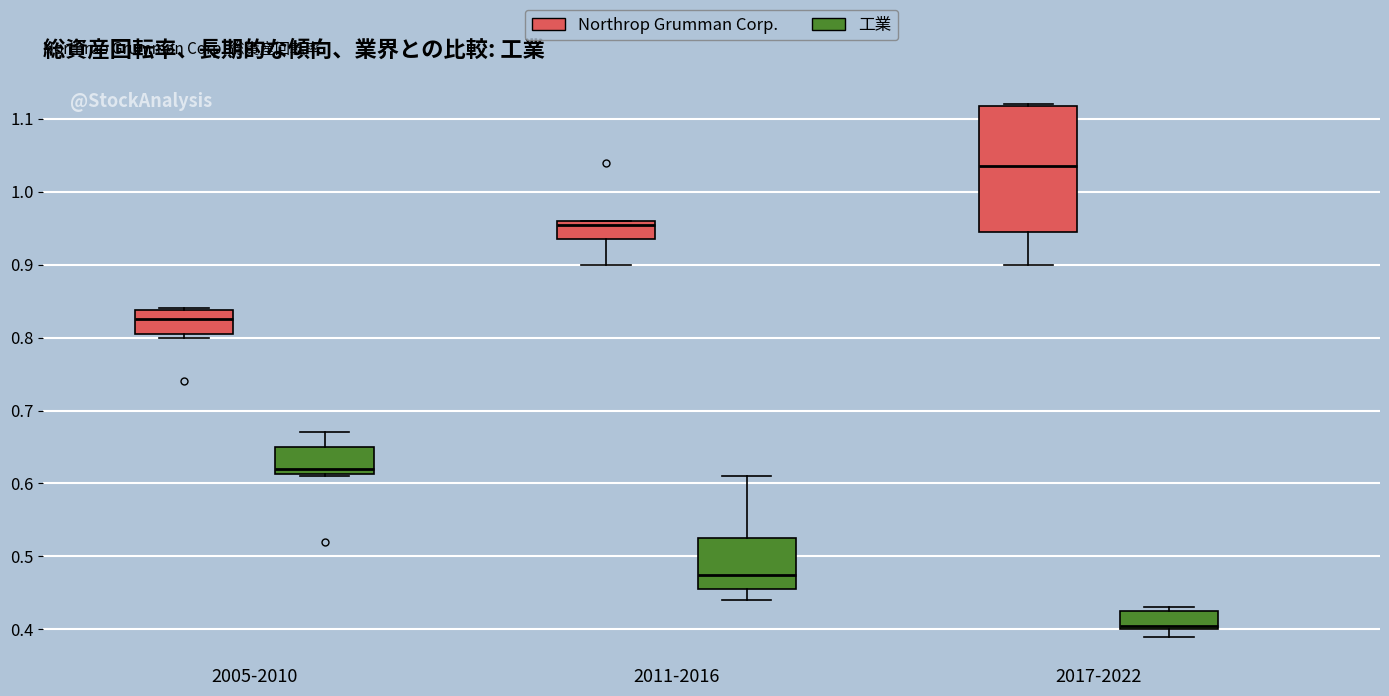

Which box has the lowest median line?

2017-2022 (工業)